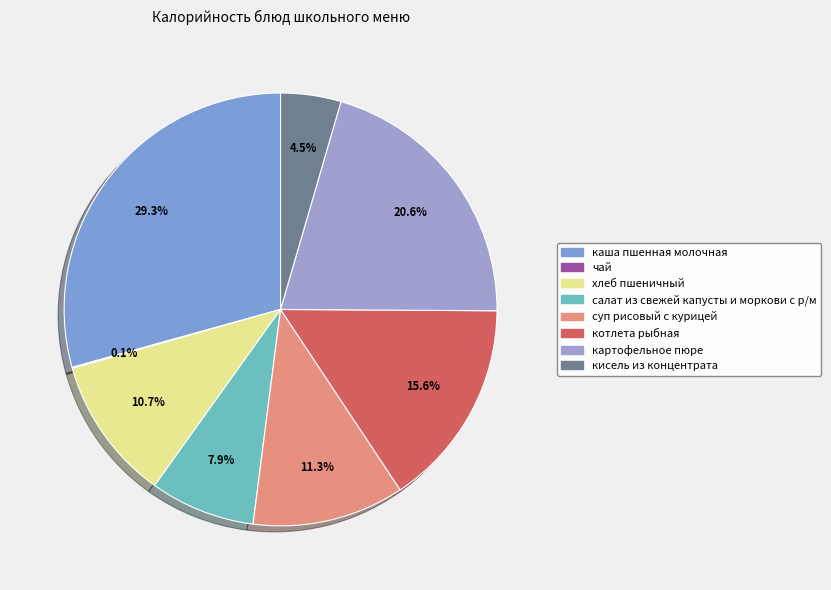

To the nearest percent, what portion does салат из свежей капусты и моркови с р/м represent?

8%